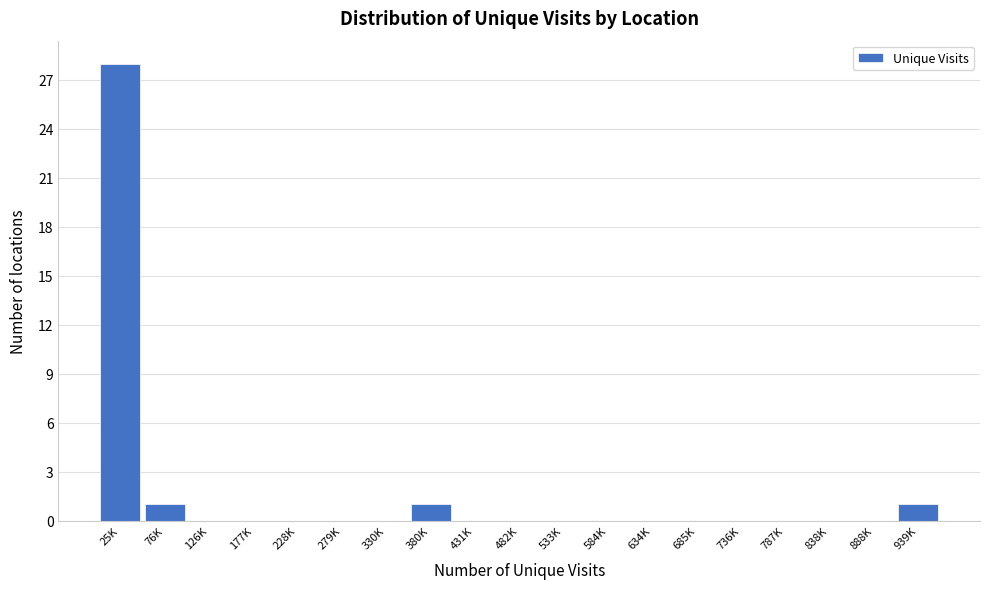

Reading left to right, list all the values displayed in this chart.

25K=28	76K=1	126K=0	177K=0	228K=0	279K=0	330K=0	380K=1	431K=0	482K=0	533K=0	584K=0	634K=0	685K=0	736K=0	787K=0	838K=0	888K=0	939K=1